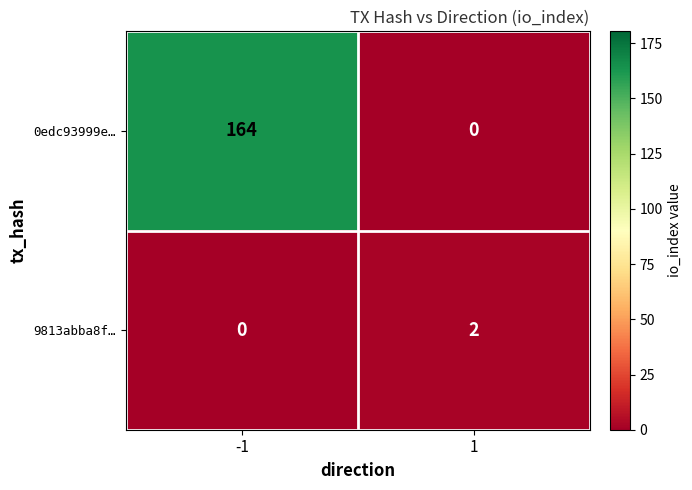

What is the spread (max minus min) of values at 1?

2